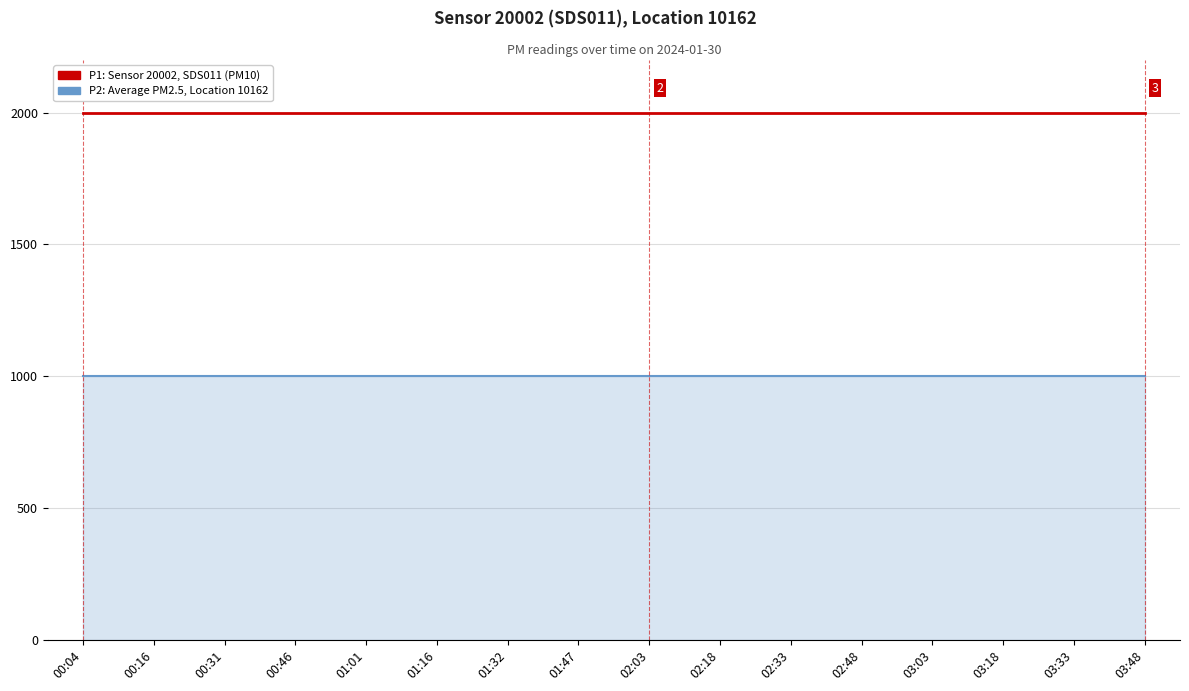

What is the minimum value for P1: Sensor 20002, SDS011 (PM10)?

1999.9